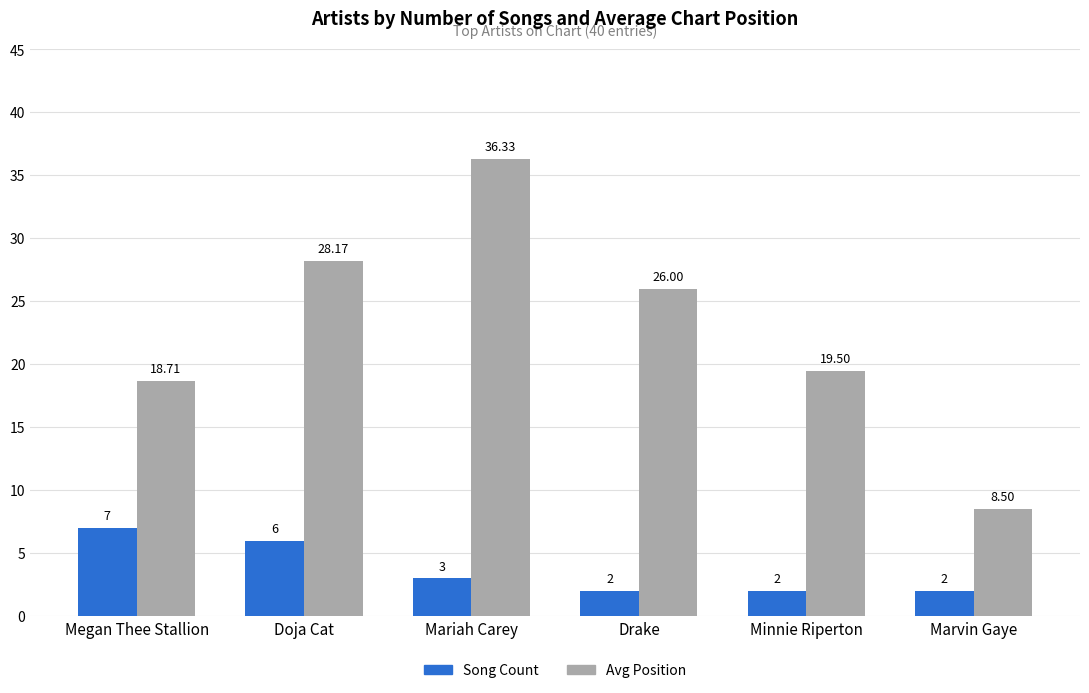

True or false: Avg Position has a value of 19.5 at Minnie Riperton.

True